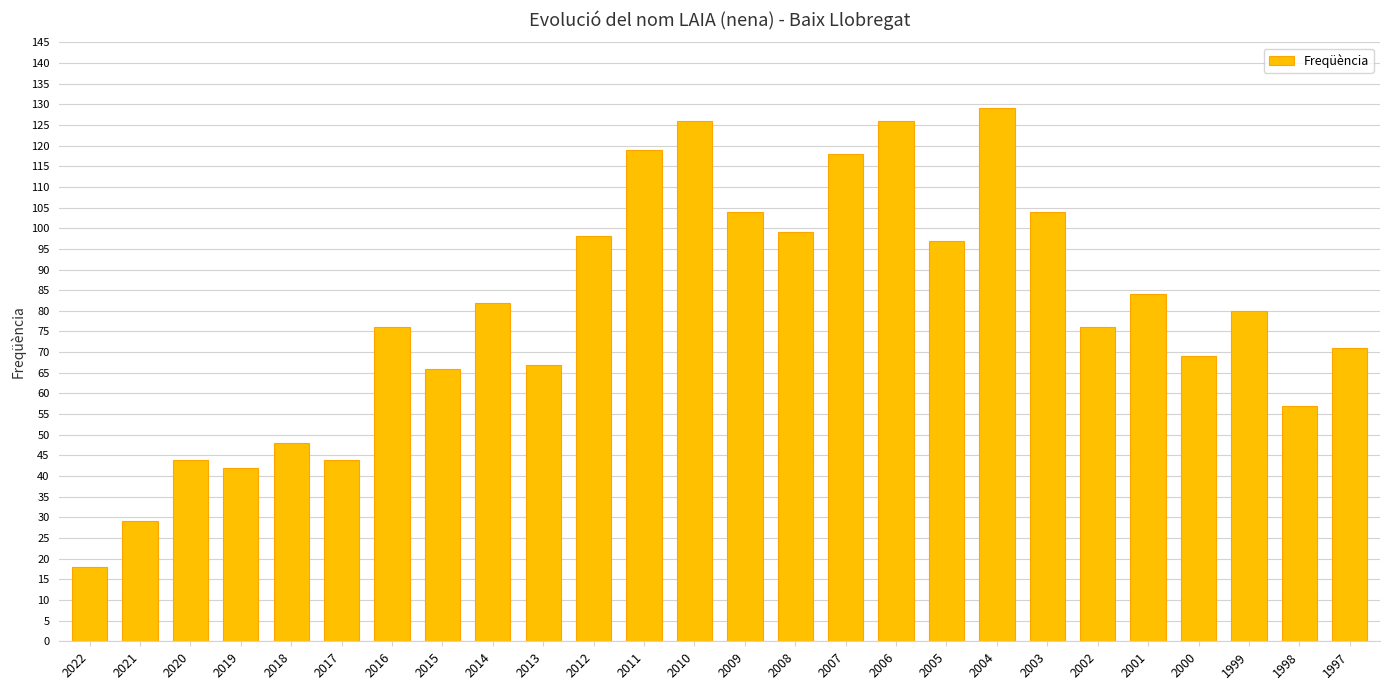

Are the bars grouped side by side (vs. stacked)?

No